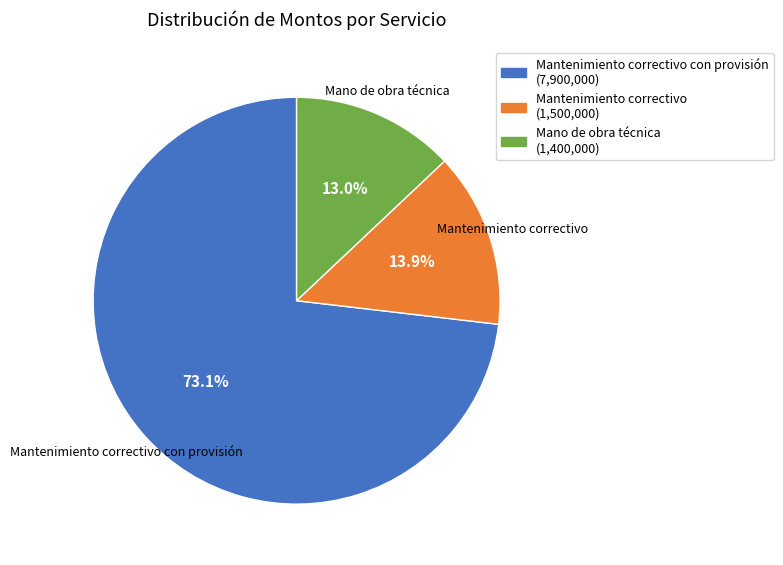

Is there a majority slice in this chart?

Yes